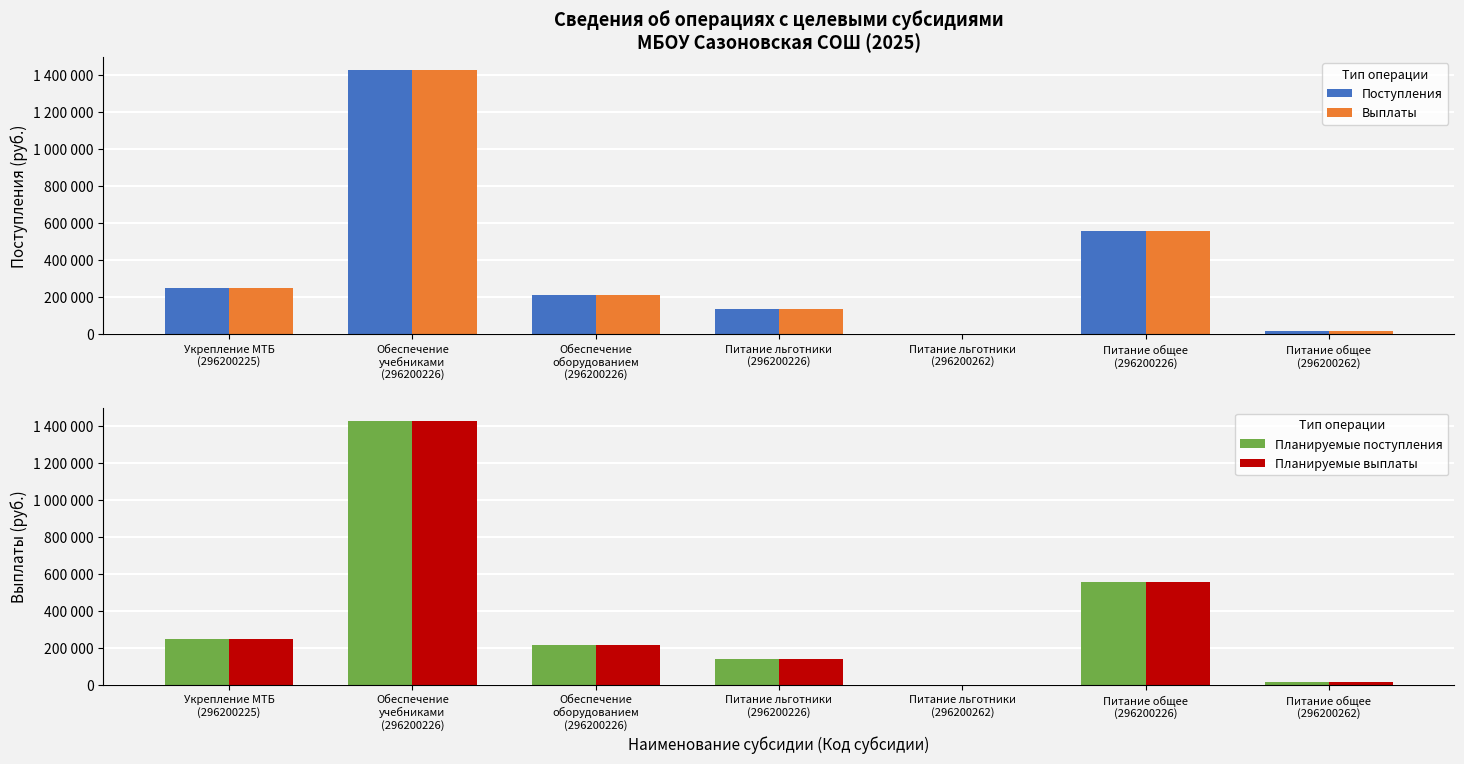

Where is Поступления nearest to the value 715500?

Питание общее
(296200226)